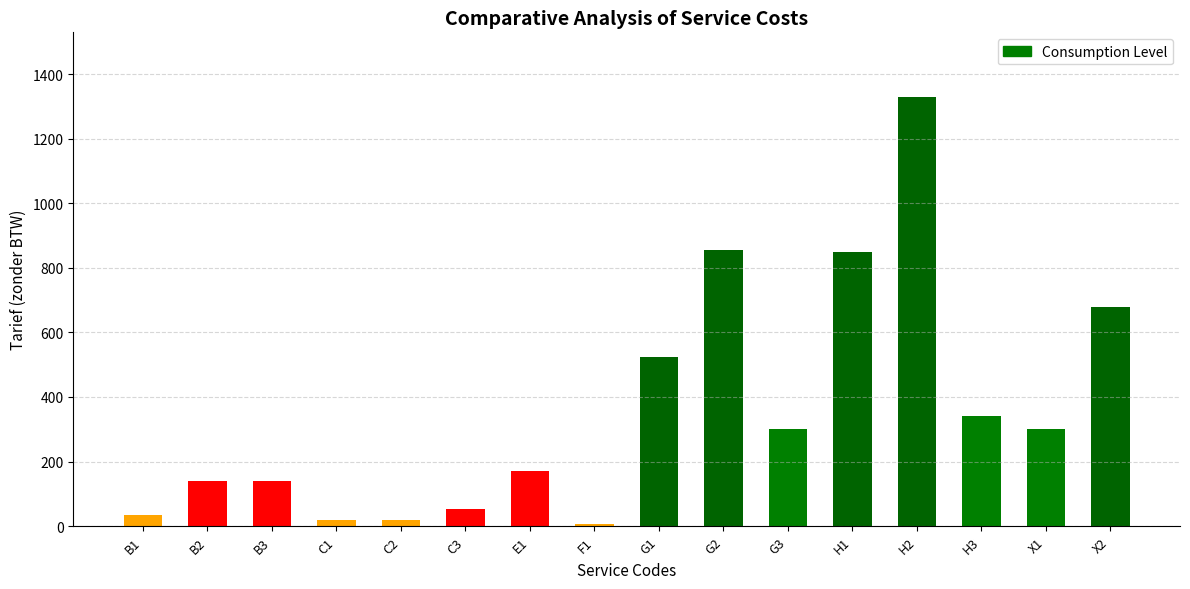

What is the change in value from C1 to G1?

+507.5